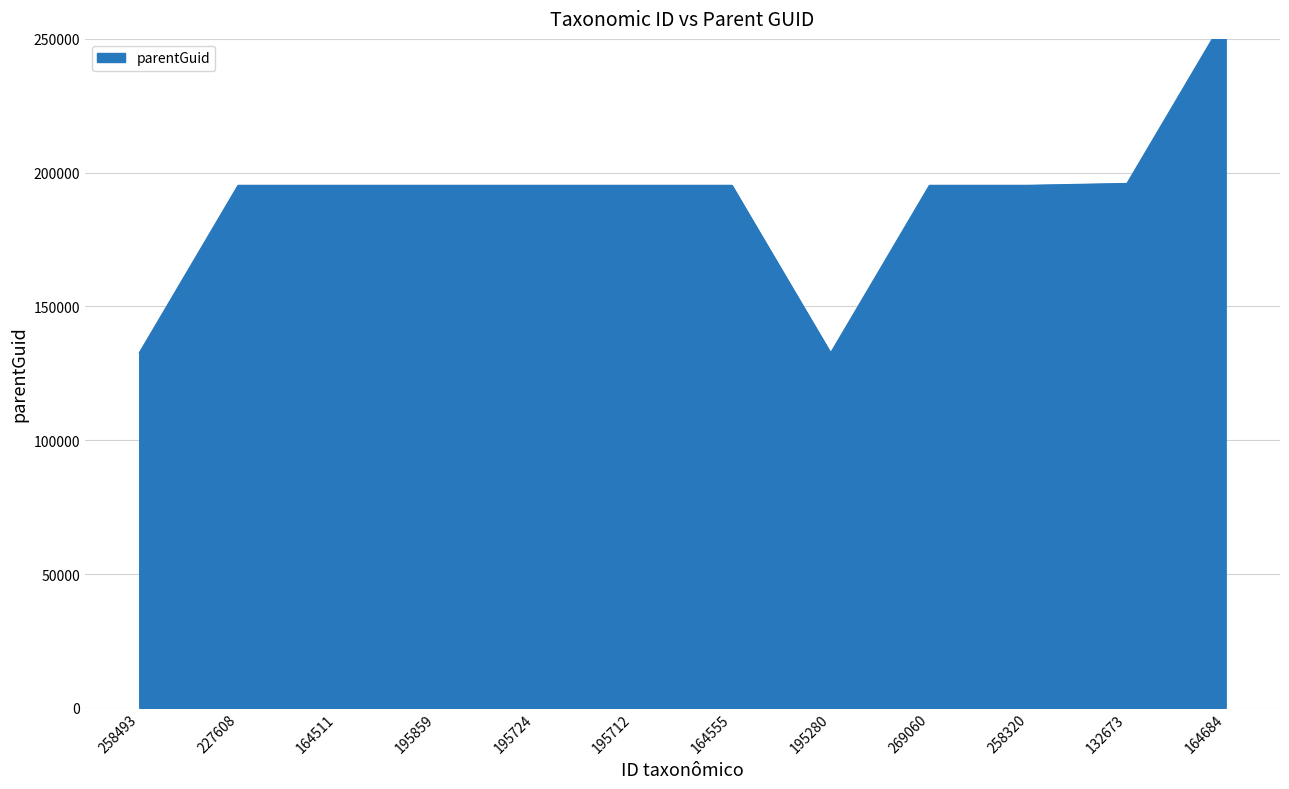

What is the label of the 6th point from the right?

164555